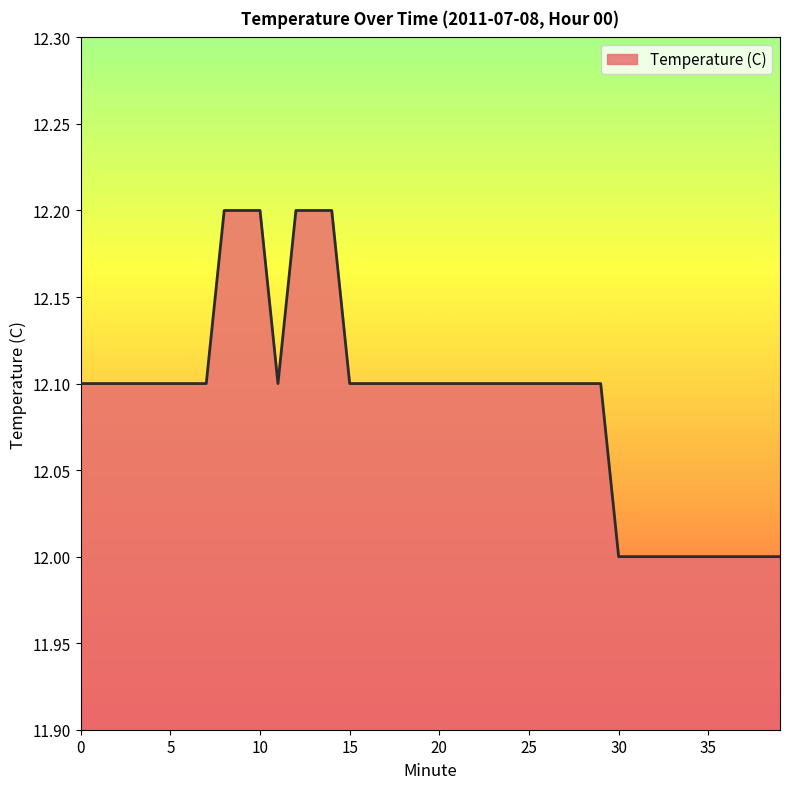

What is the greatest value displayed?

12.2